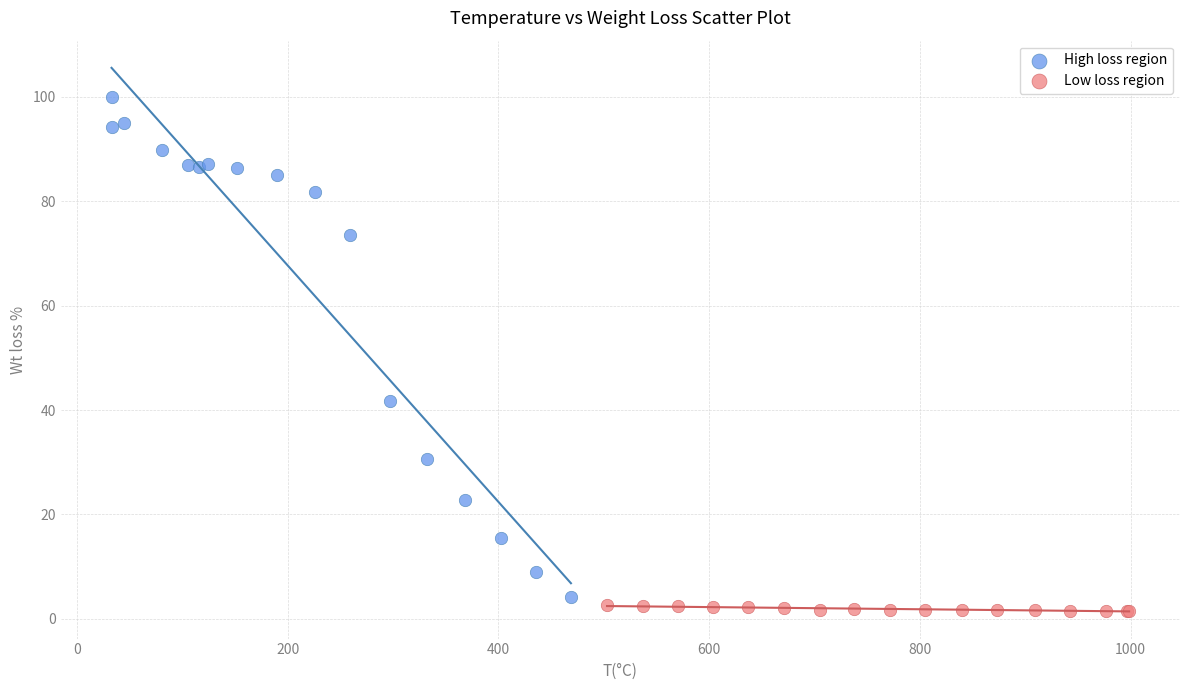

What are all the series names shown in the legend?

High loss region, Low loss region